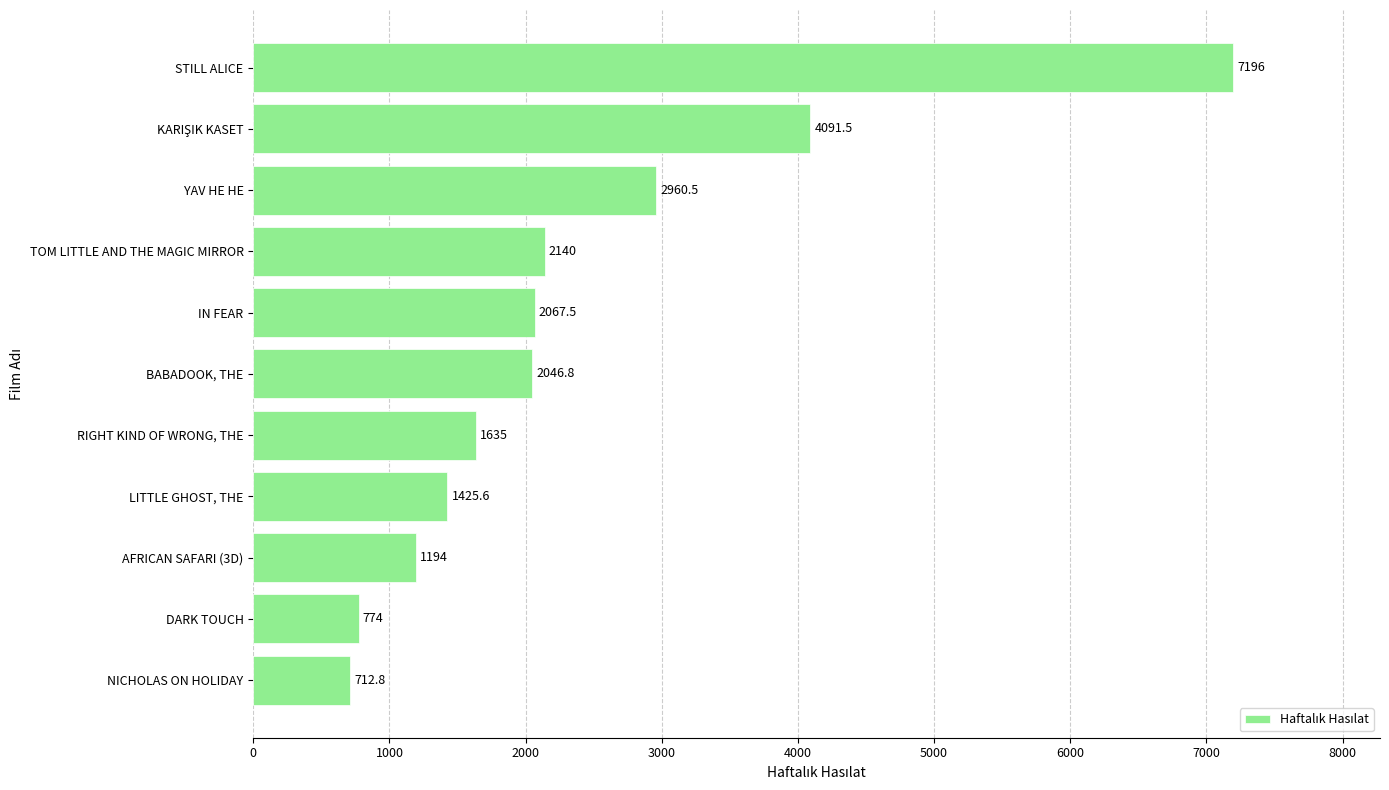

What is the smallest value displayed?

712.8